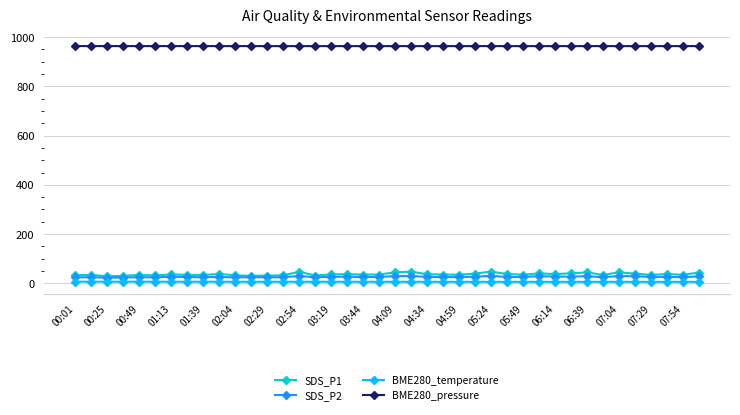

Which series has the widest spread of values?

SDS_P1